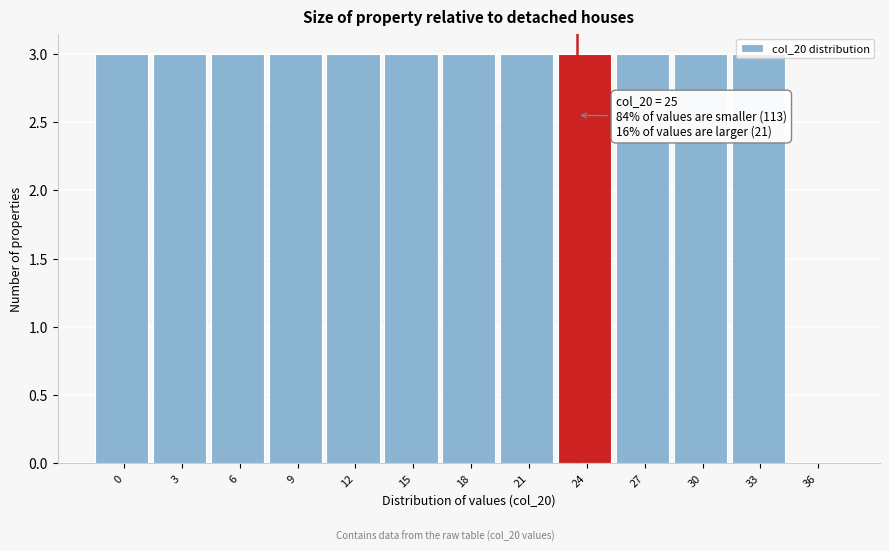

Approximately how many times larger is the value at 6 compared to 30?

1.0